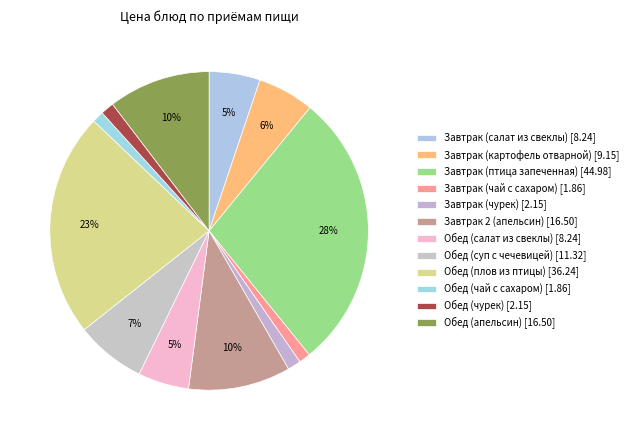

How many segments does this pie chart have?

12